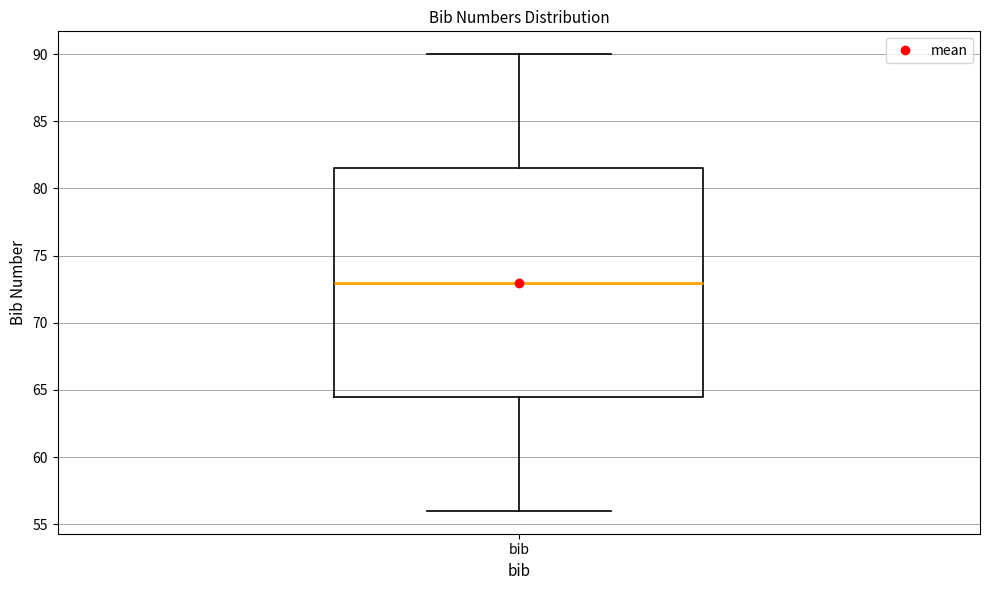

Read this box plot against the y-axis: the position of the median line, the range covered by the box, and the ends of both whiskers. The values are not printed on the chart, so give them approximately, as read against the axis.

median 73.0, box 64.5 to 81.5, whiskers 56.0 to 90.0